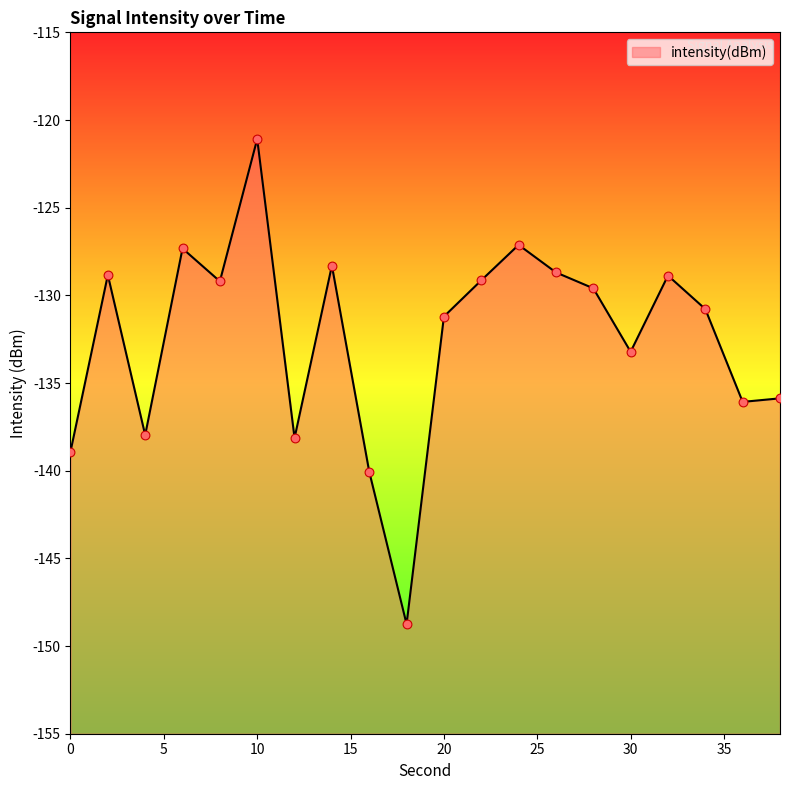

What is the change in value from 16 to 18?

-8.7